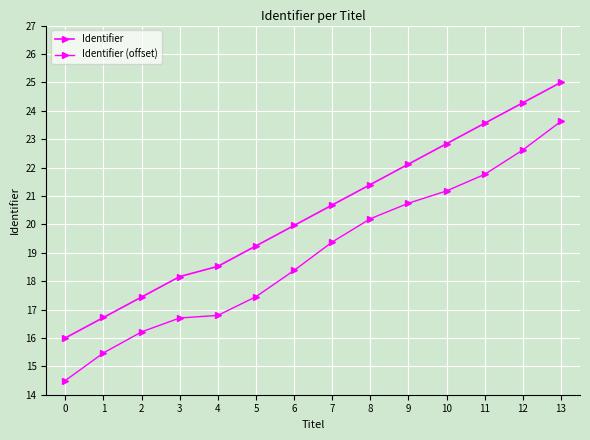

How many lines are shown in the chart?

2